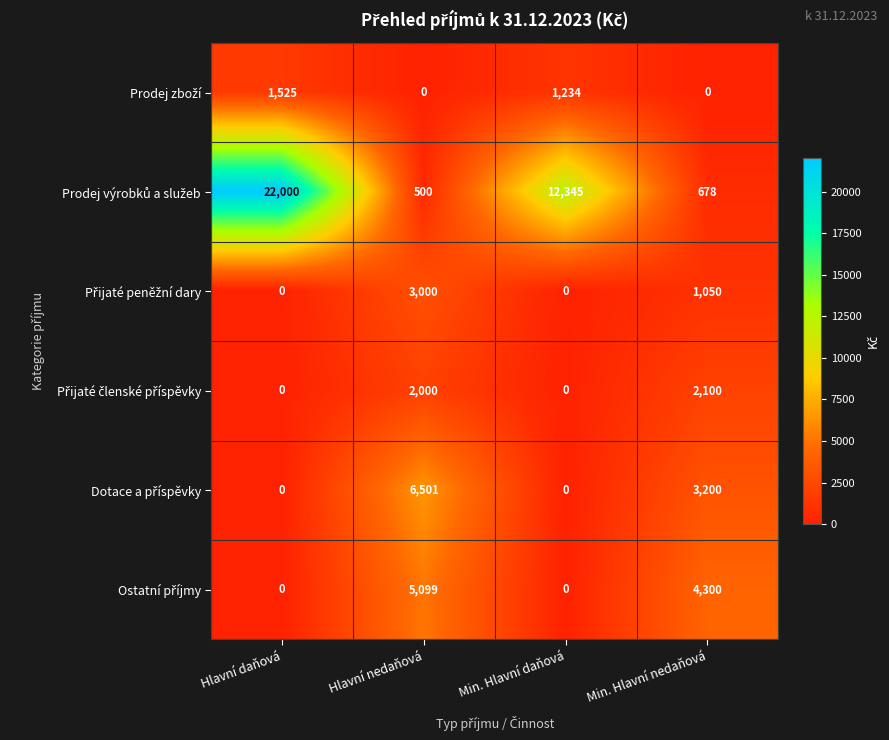

What is the greatest value displayed?

22000